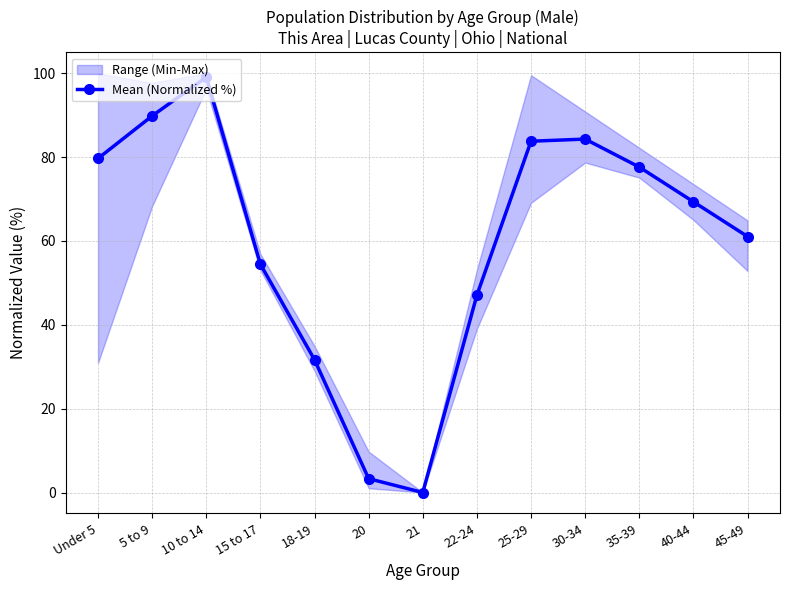

Rank the categories by value from highest to lowest.

10 to 14, 5 to 9, 30-34, 25-29, Under 5, 35-39, 40-44, 45-49, 15 to 17, 22-24, 18-19, 20, 21